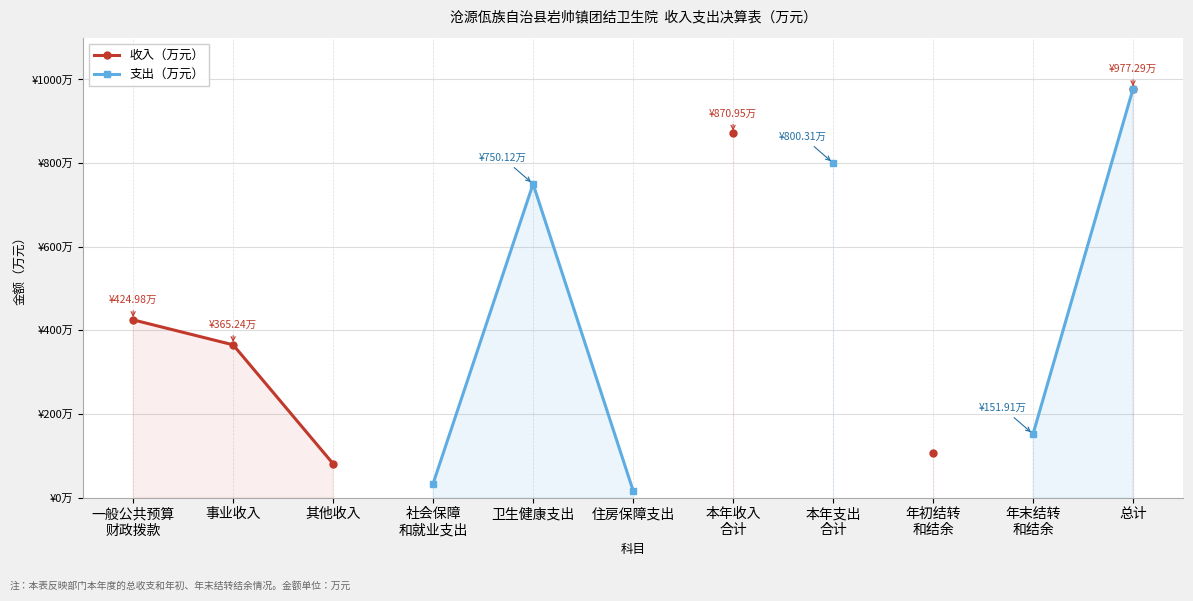

True or false: 收入（万元） and 支出（万元） intersect in this chart.

False